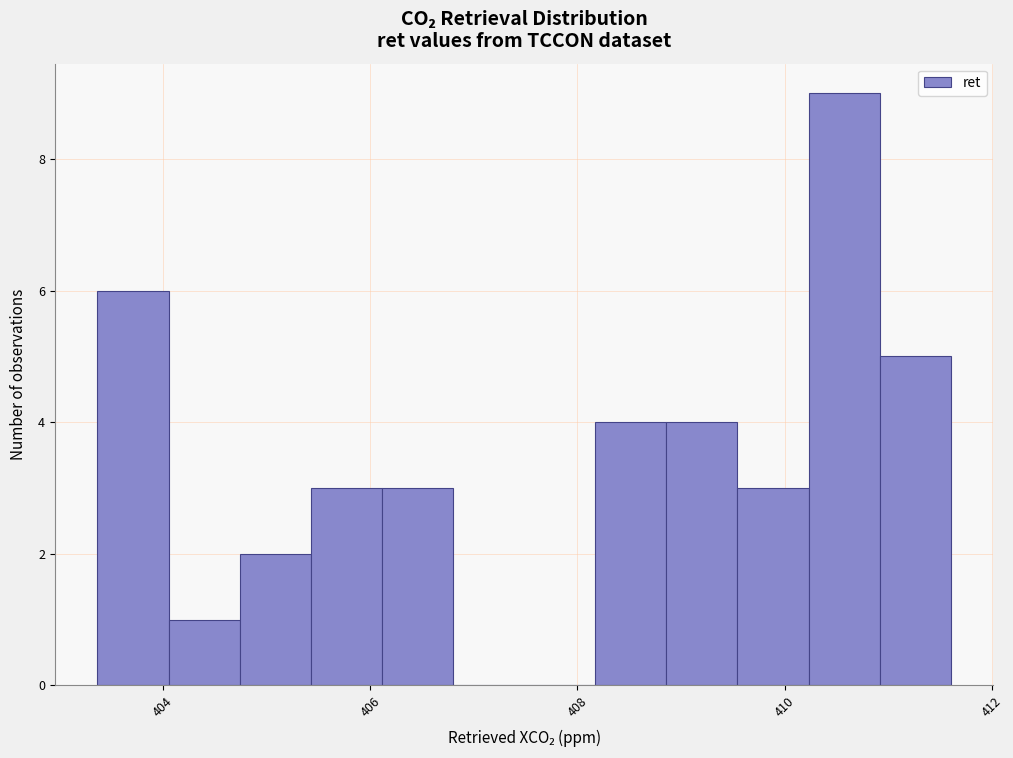

Around what value on the x-axis is the tallest bar? Give the approximate position of its centre, as read against the axis.

410.6